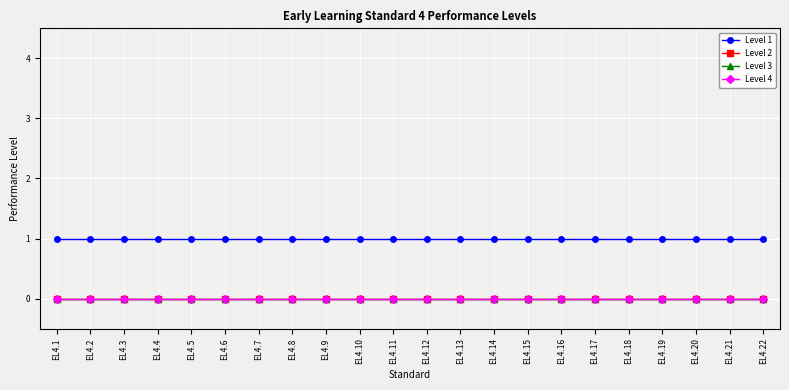

Is this an area chart (filled region under the line)?

No